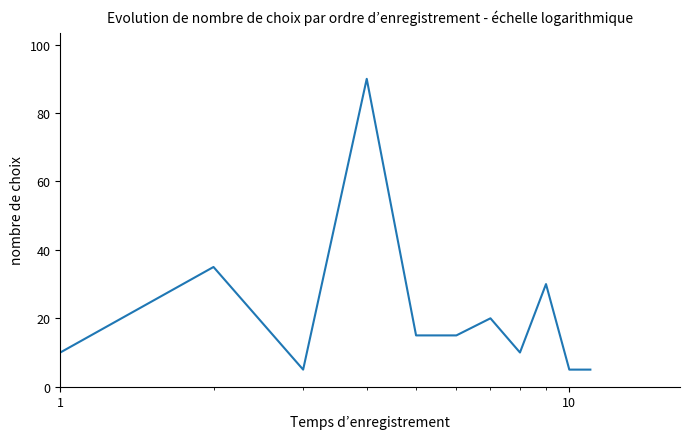

What is the difference between the maximum and minimum values?

85